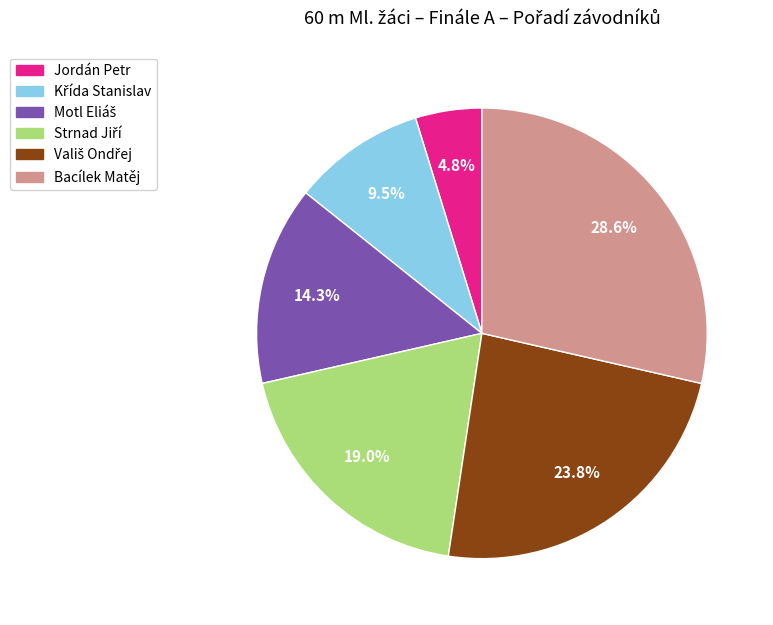

What portion of the pie excludes Jordán Petr?

95.2%